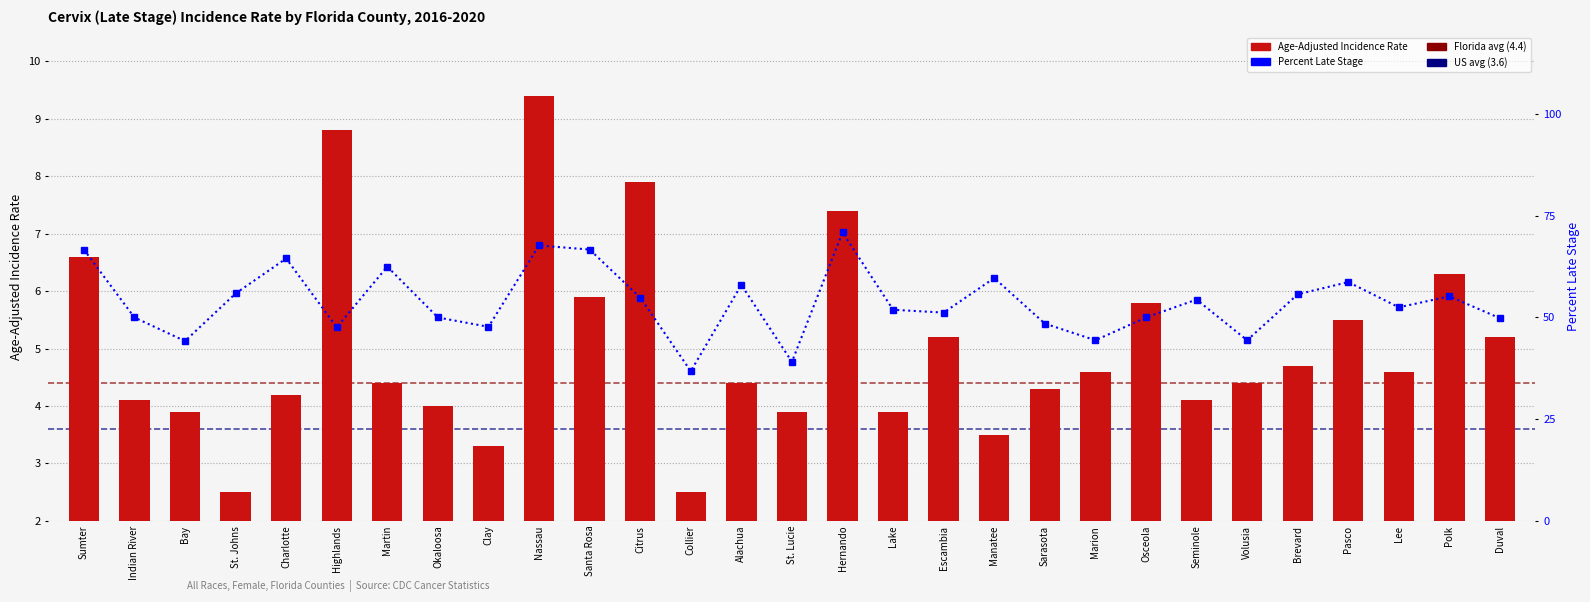

Rank the series by their maximum value, from lowest to highest.

Age-Adjusted Incidence Rate, Percent Late Stage